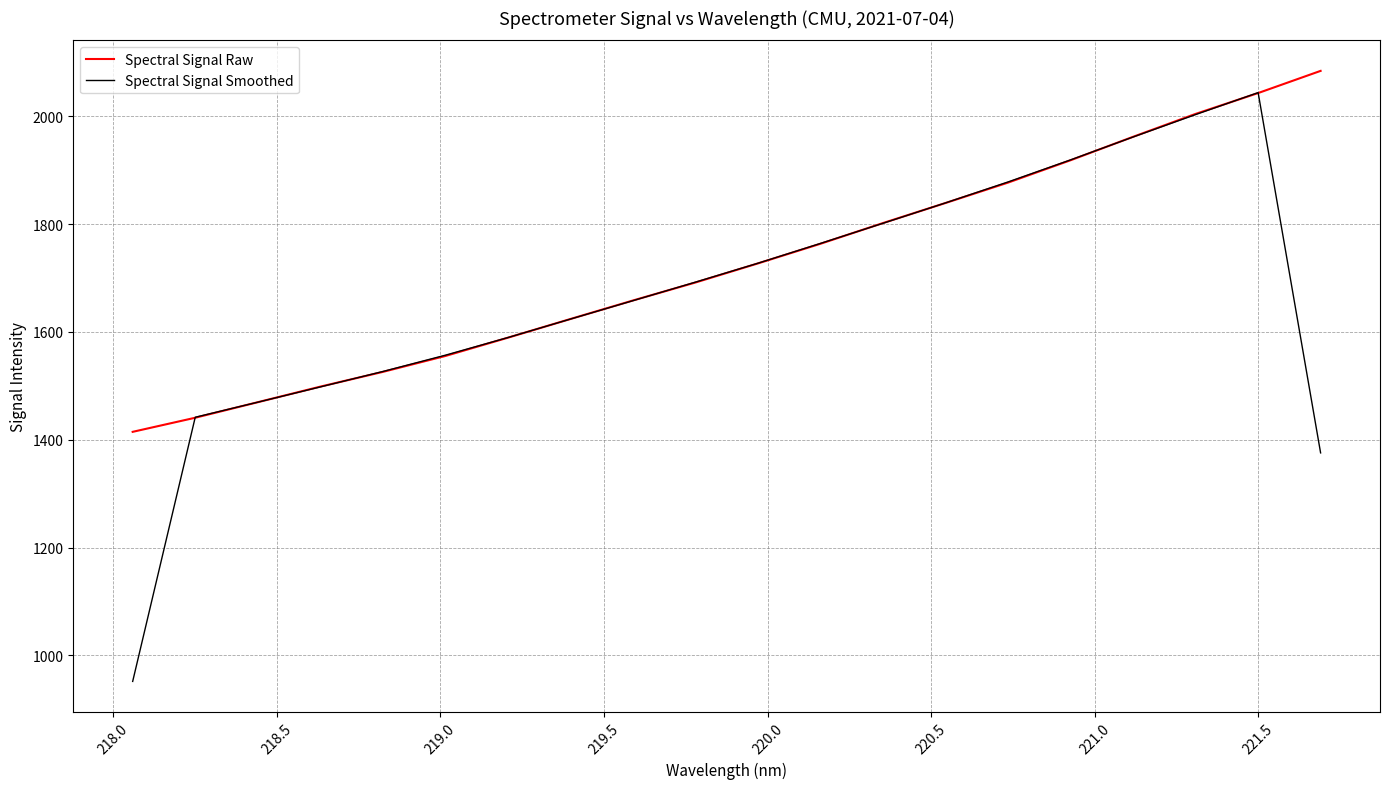

Does the chart display data point markers on the line(s)?

No